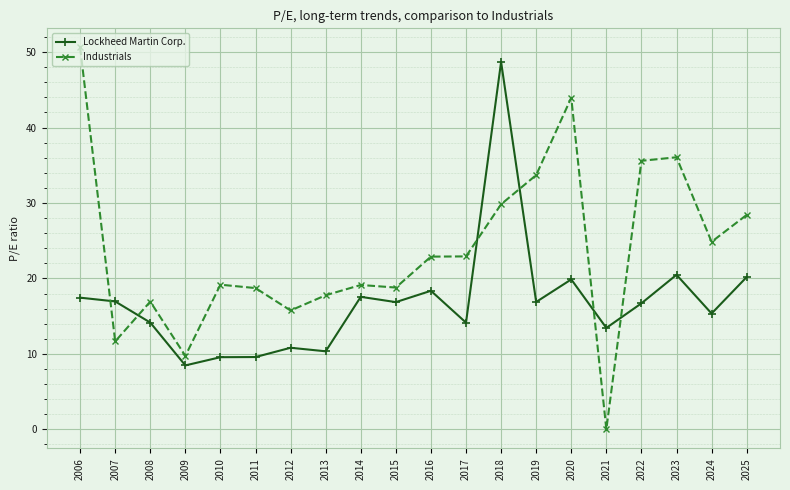

True or false: Lockheed Martin Corp. and Industrials cross at least once.

True